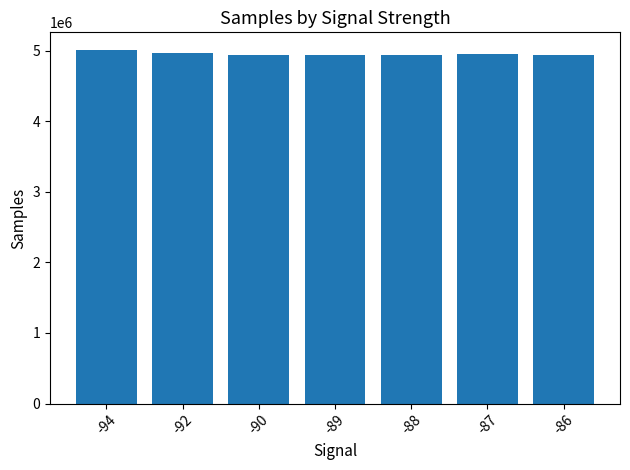

What is the change in value from -89 to -88?

+5942.6